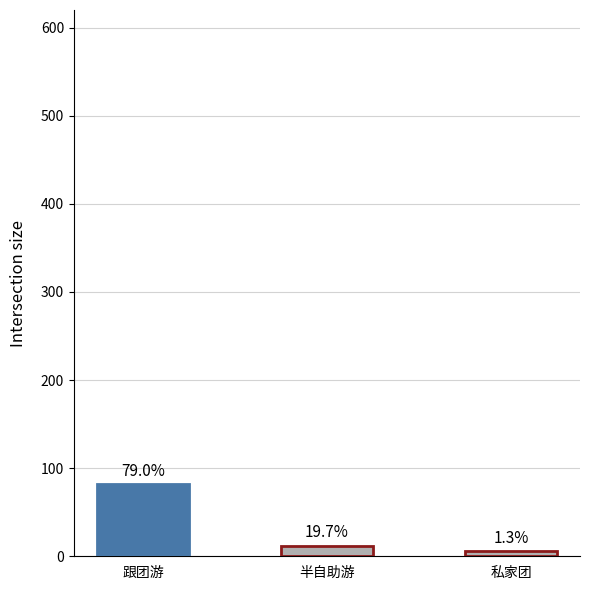

True or false: the data shows 4 at 私家团.

False